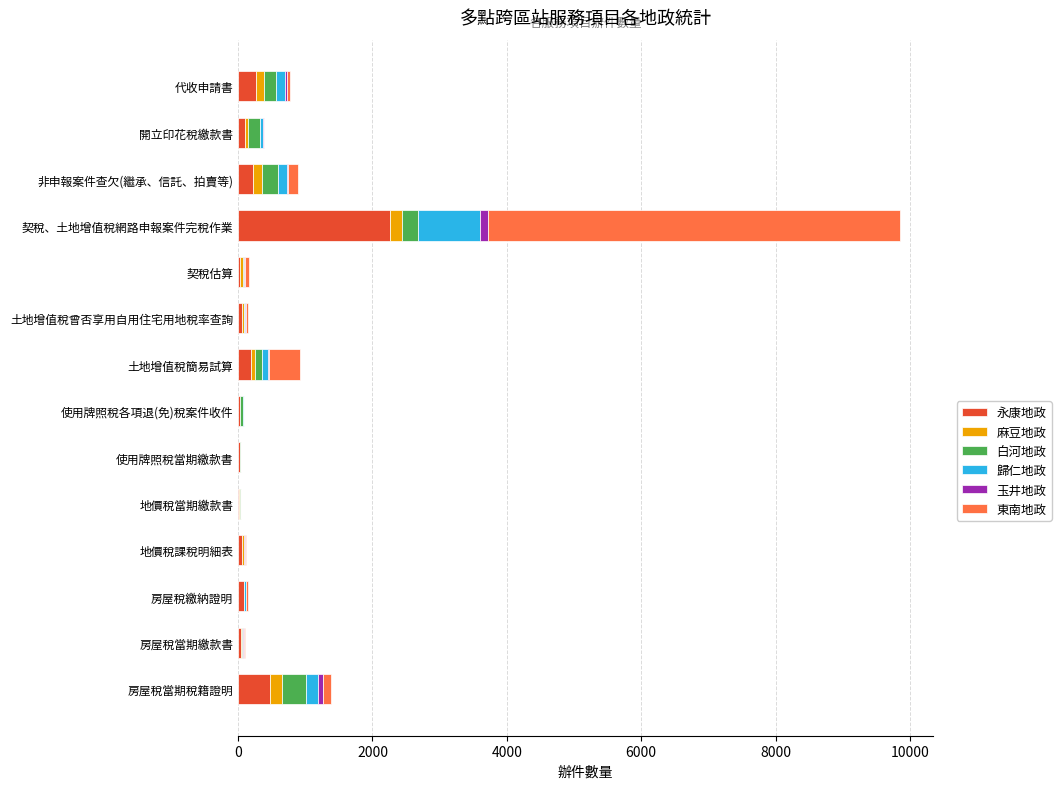

At which label does 永康地政 reach its peak?

契稅、土地增值稅網路申報案件完稅作業